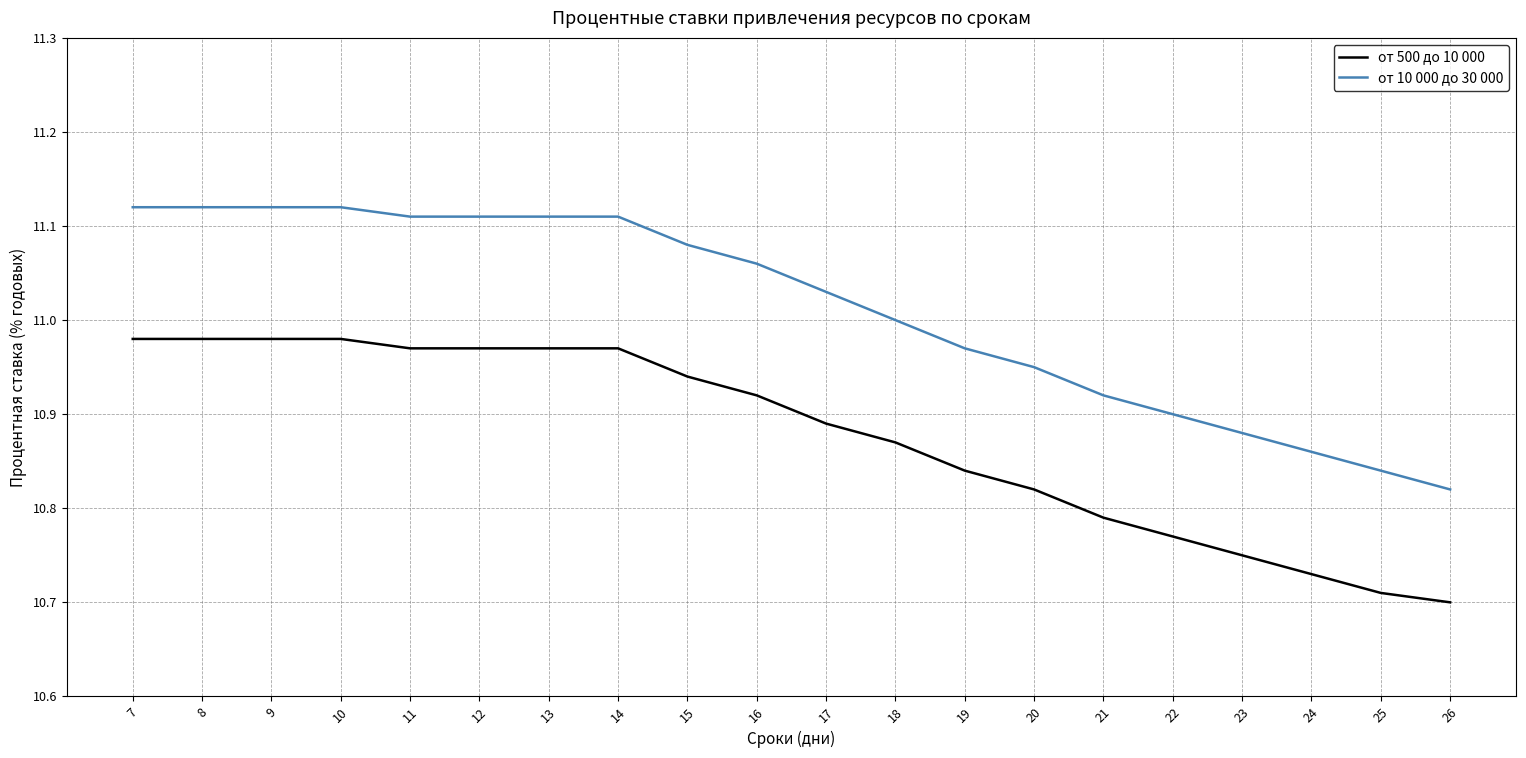

Which series has the widest spread of values?

от 10 000 до 30 000